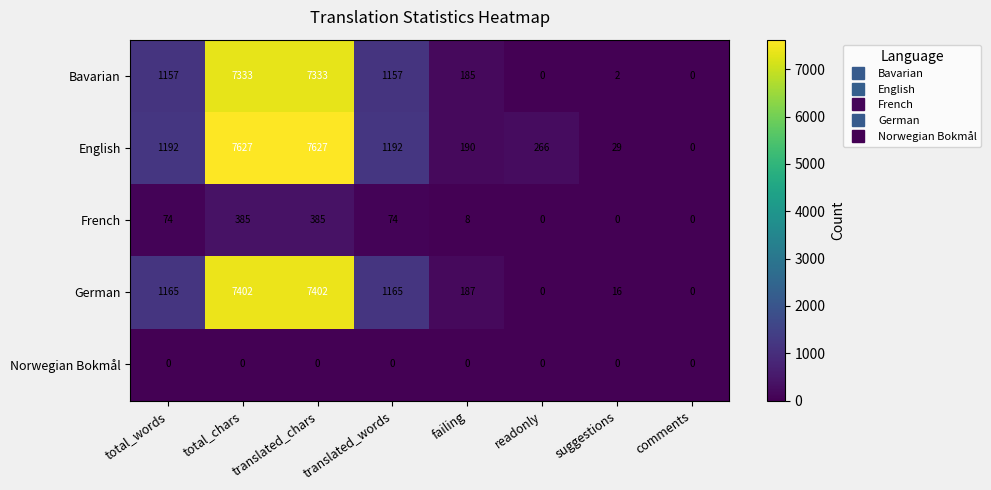

What is the difference between the highest and lowest values at total_words?

1192